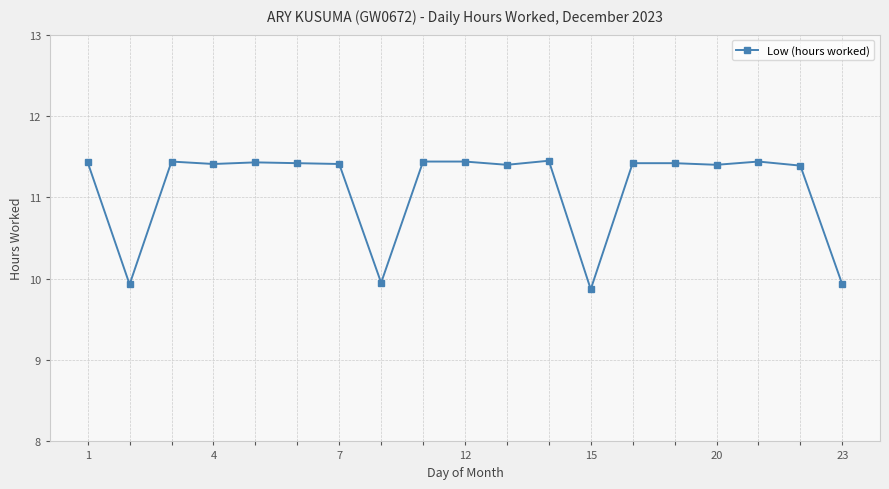

True or false: there are more than 0 points higher than both neighbors.

True